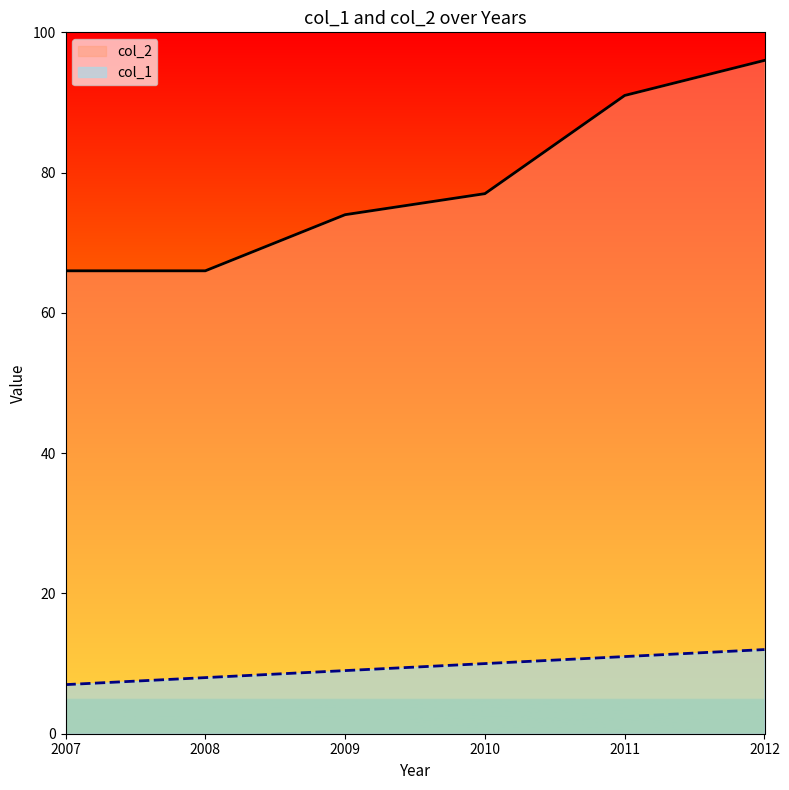

Which label corresponds to the largest value in the chart?

2012